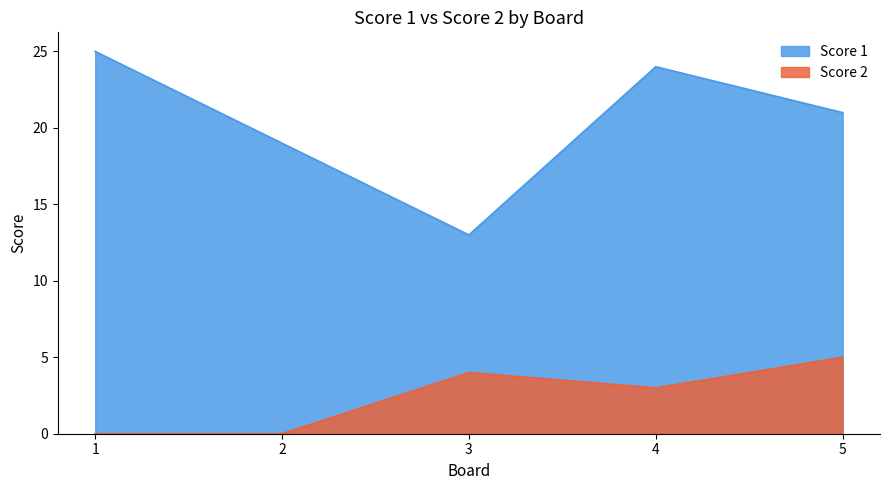

What is the difference between the maximum and minimum values in the Score 2 series?

5